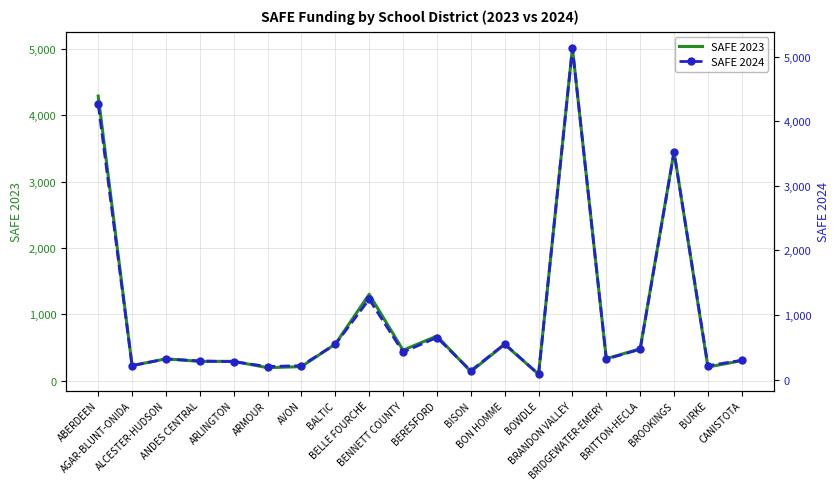

List the series in order of their peak value, lowest first.

SAFE 2023, SAFE 2024